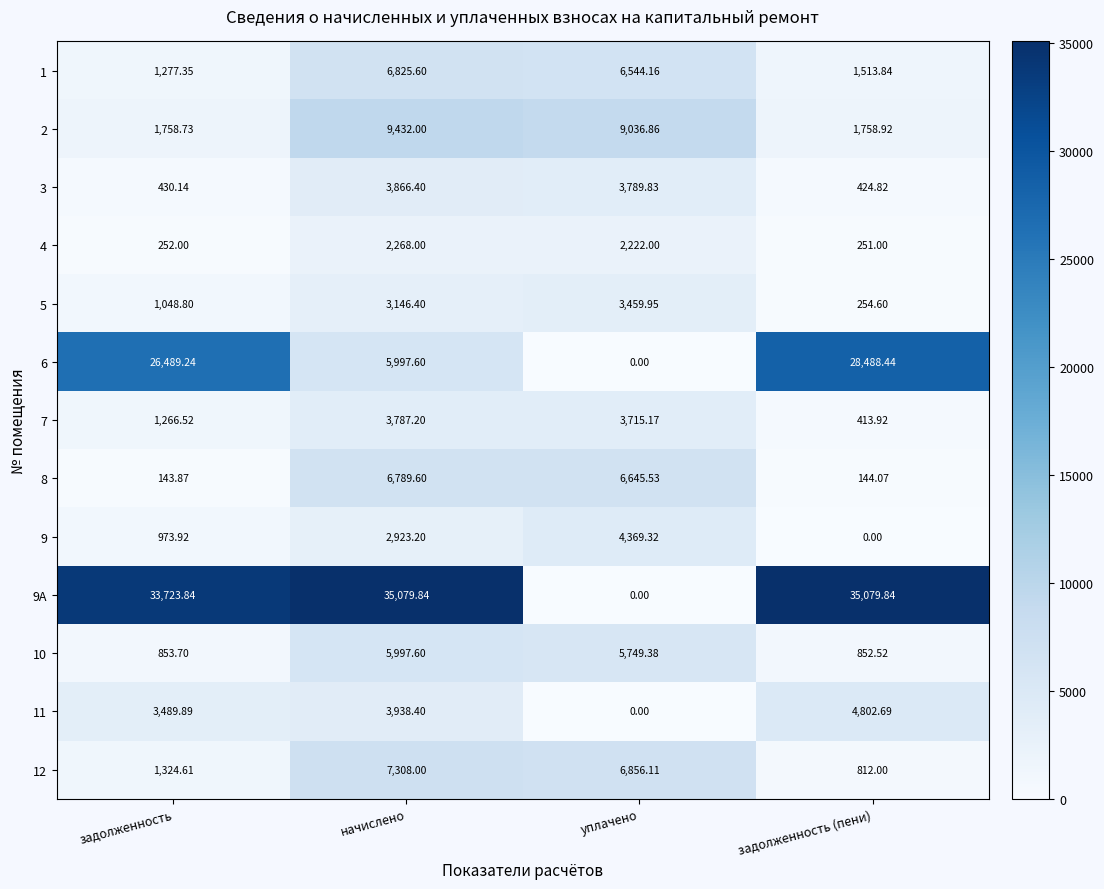

Rank the categories by 3 value from highest to lowest.

начислено, уплачено, задолженность, задолженность (пени)